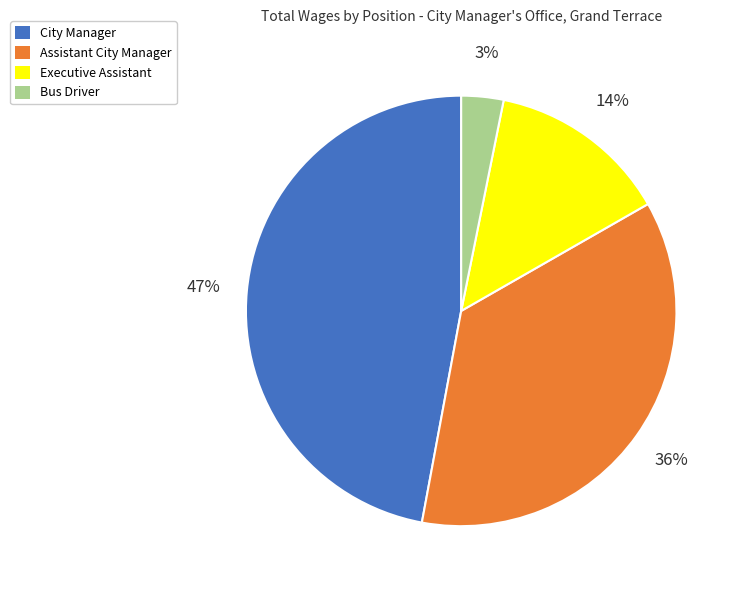

Do Executive Assistant and City Manager together represent more than half of the pie?

Yes